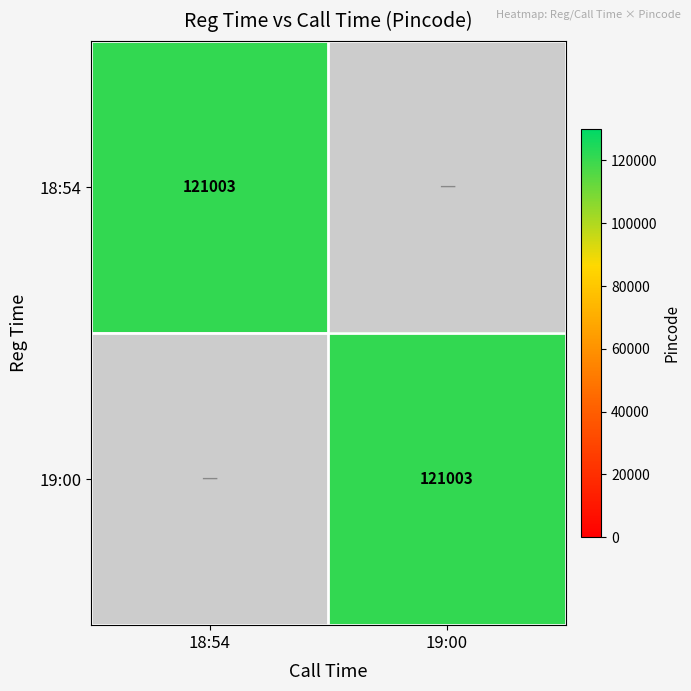

At how many categories does at least one series exceed 0?

2